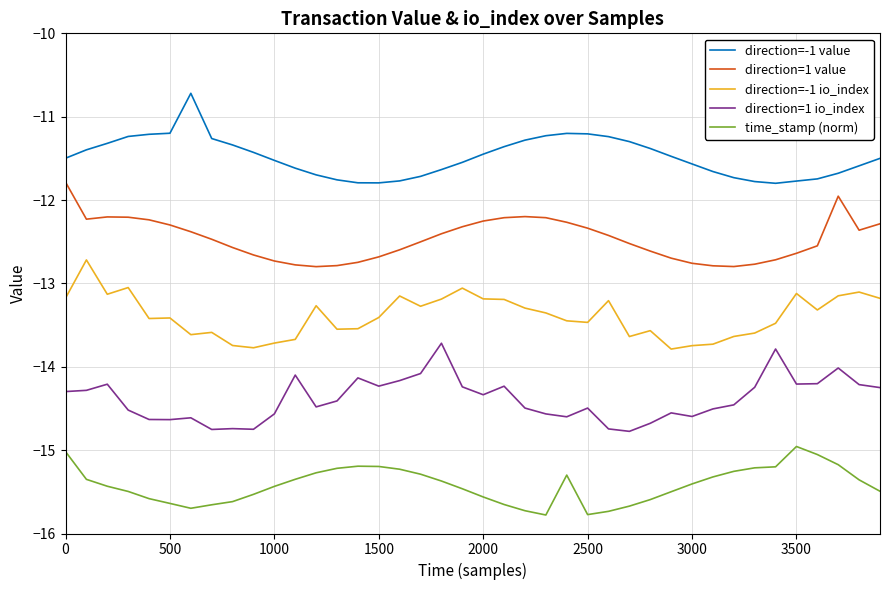

What is the difference between the maximum and minimum values in the direction=-1 value series?

1.1